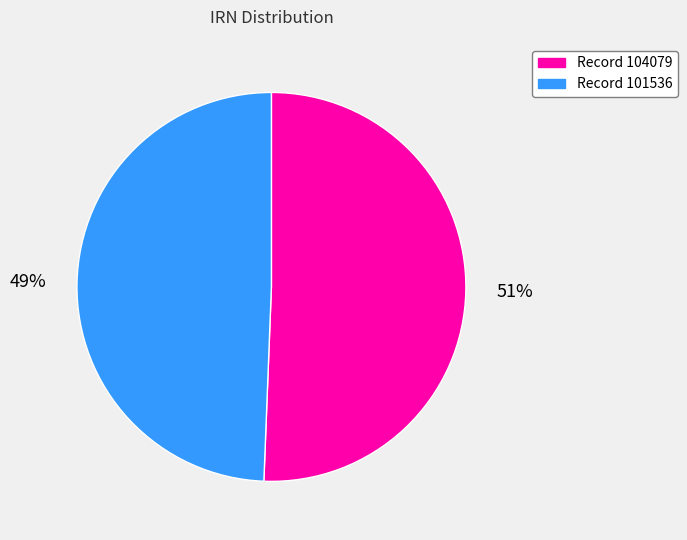

Which slice is the largest?

Record 104079